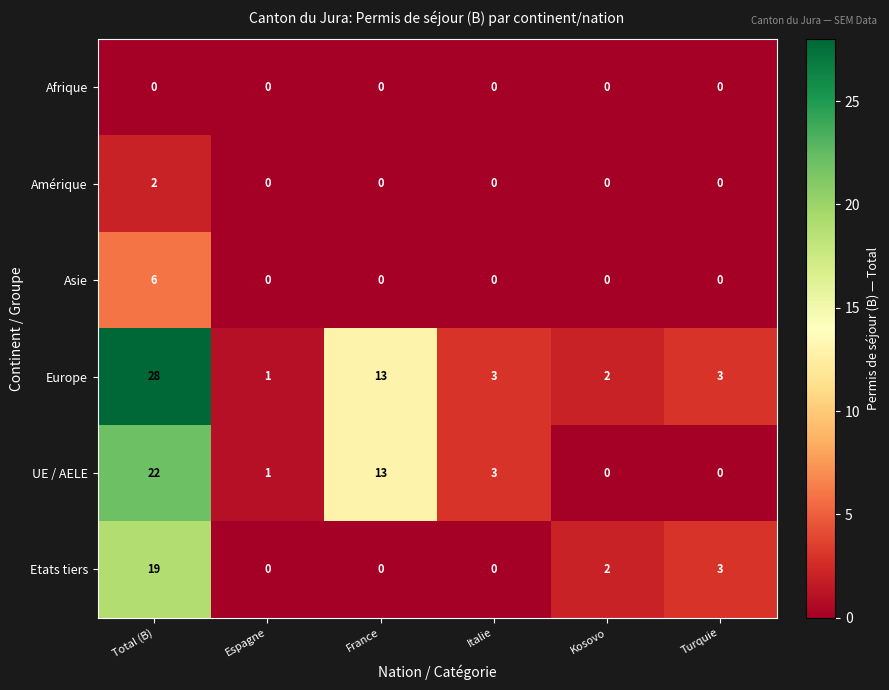

How many Asie values are between 0 and 1?

5